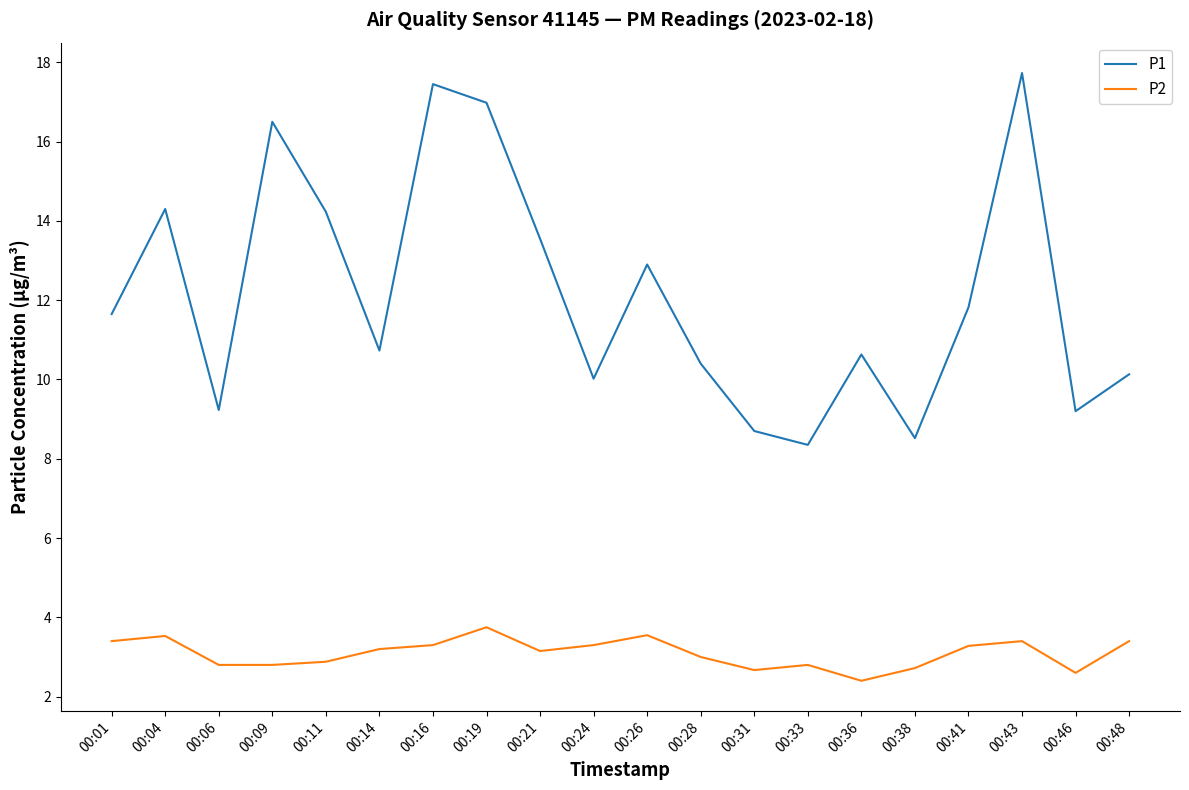

At which label does P2 reach its minimum?

00:36